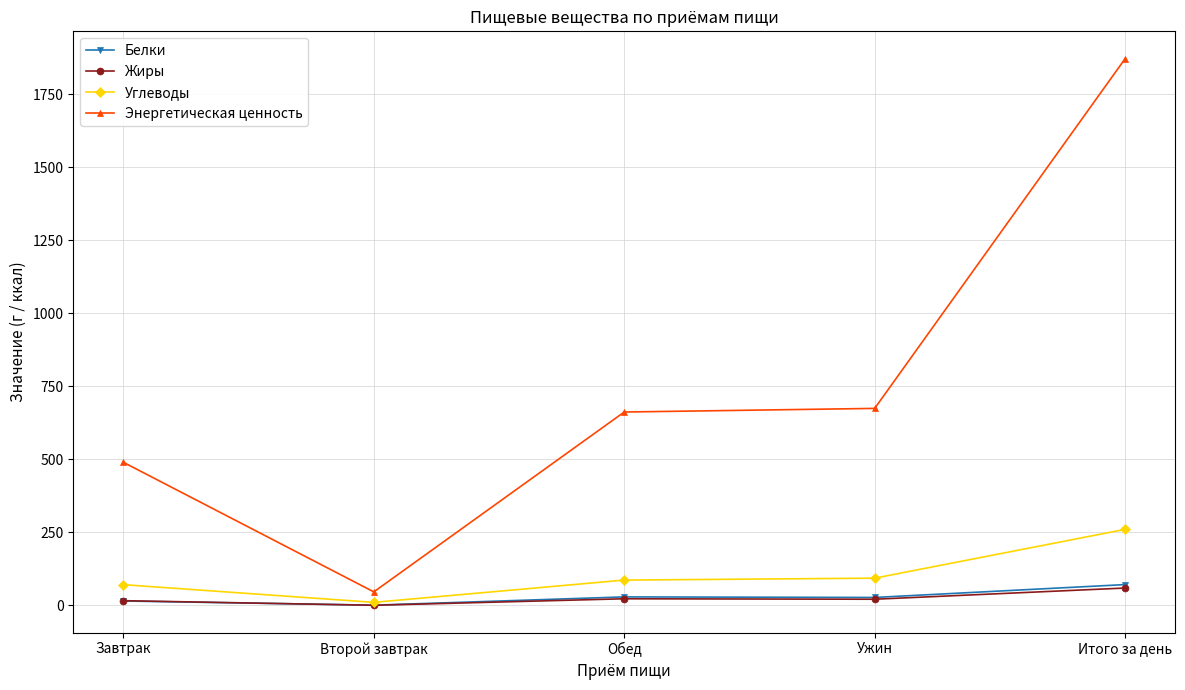

Is the value of Жиры at Итого за день greater than the value of Белки at Завтрак?

Yes